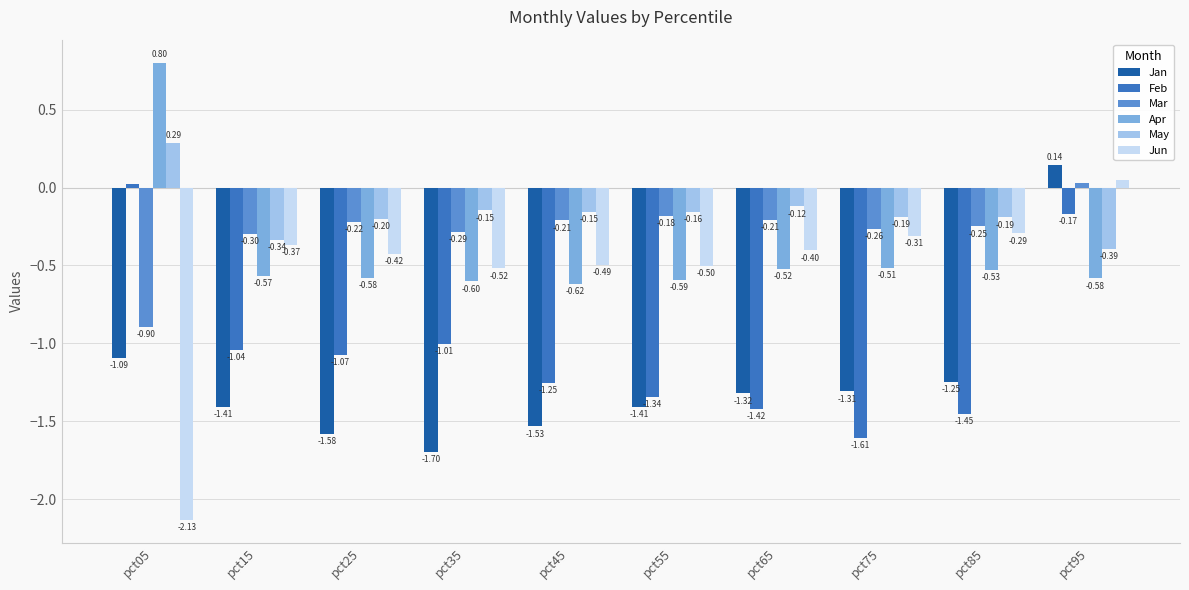

What is the spread (max minus min) of values at pct15?

1.1